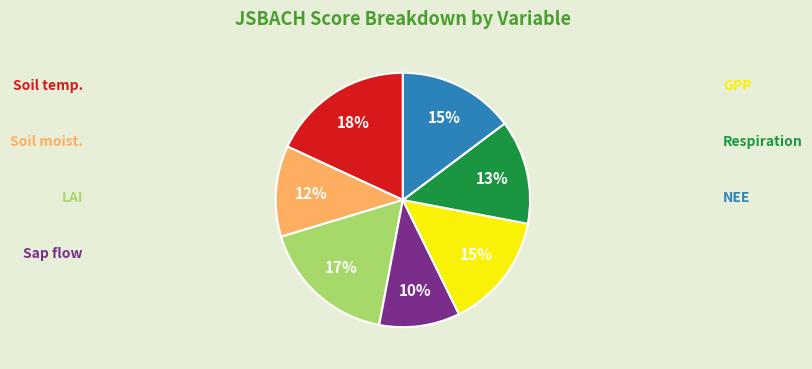

Count the number of slices in the pie.

7